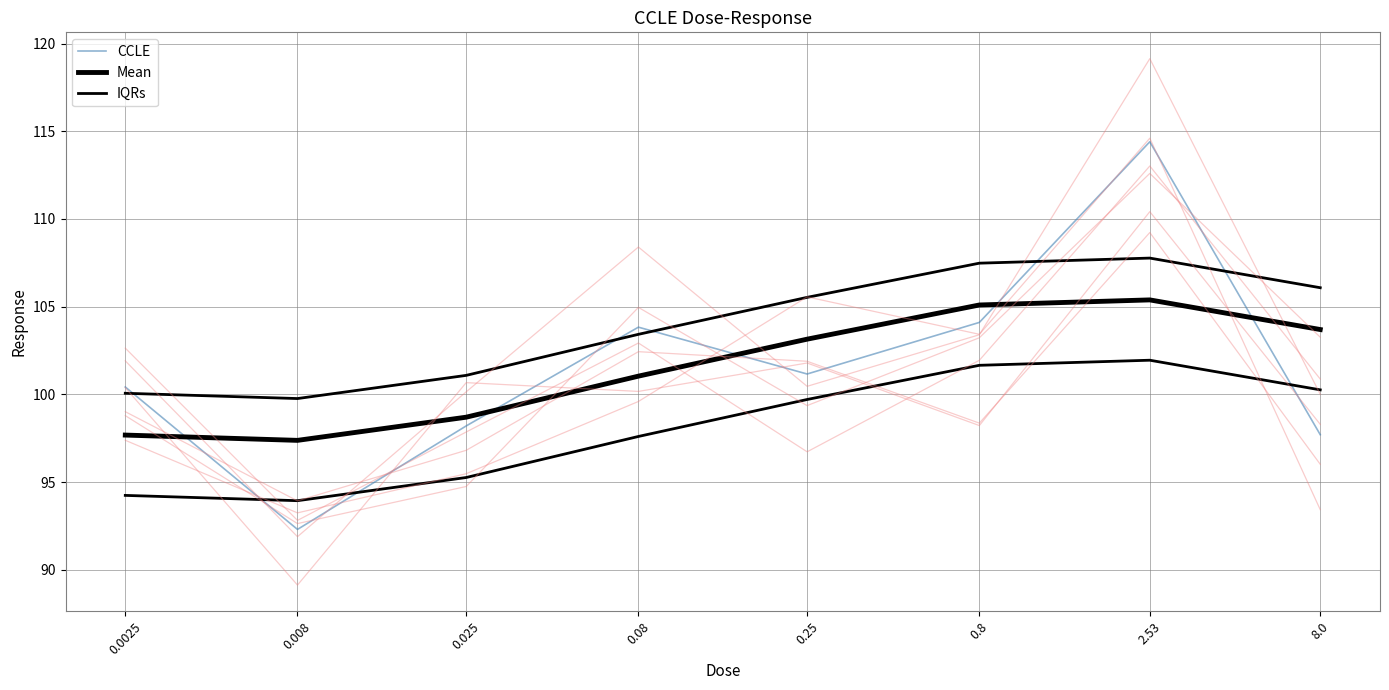

Rank the series at 2.53 from lowest to highest value.

Mean, IQRs, CCLE